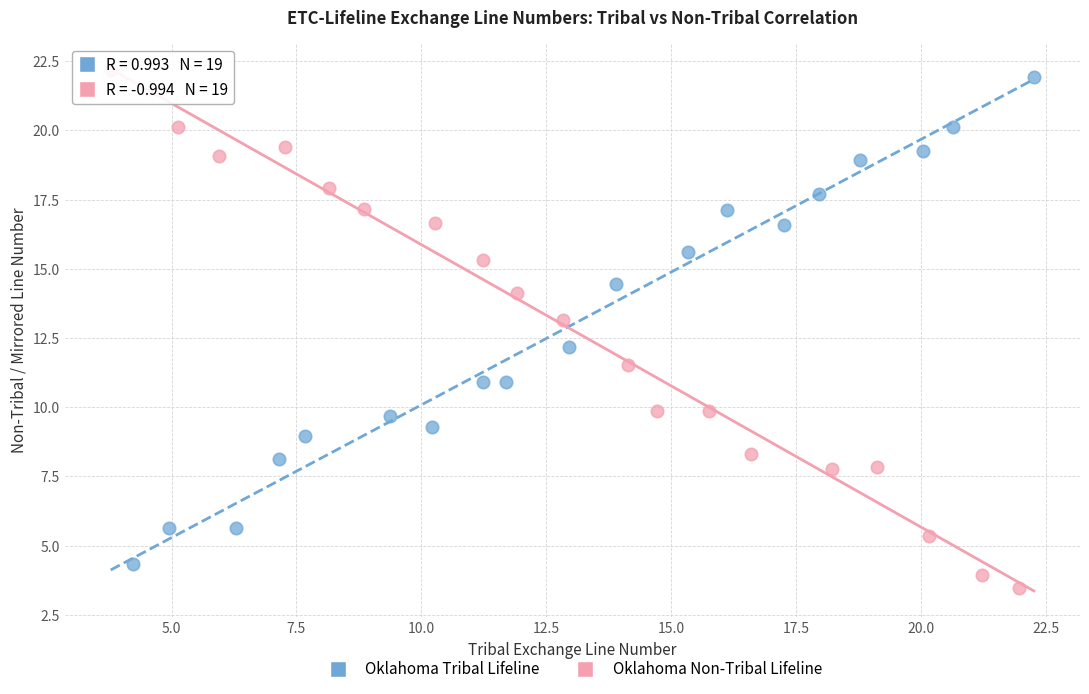

Which series reaches the minimum Y coordinate?

Oklahoma Non-Tribal Lifeline